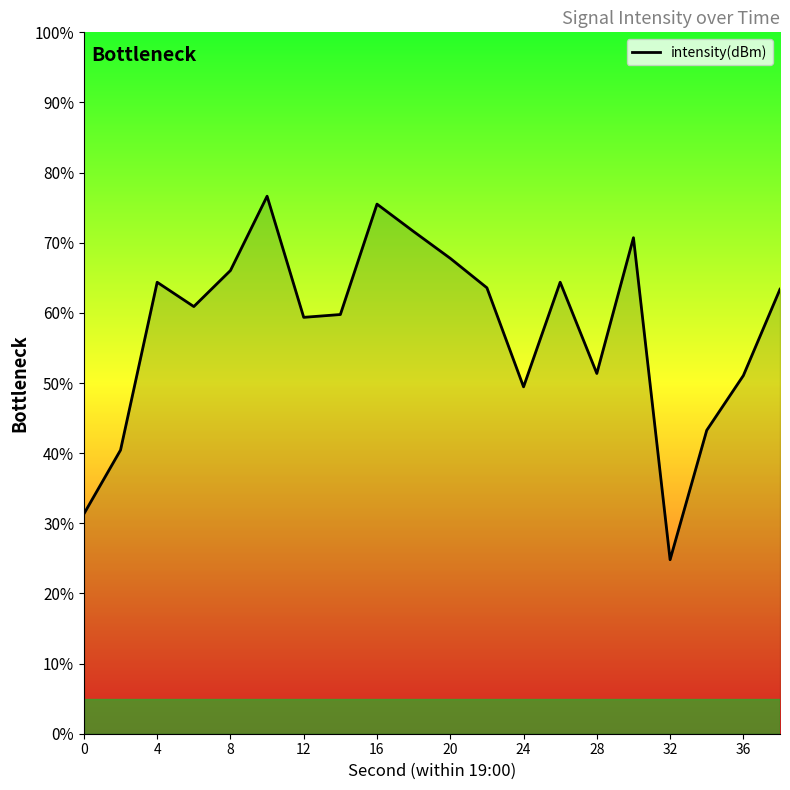

How many categories are shown in the chart?

20